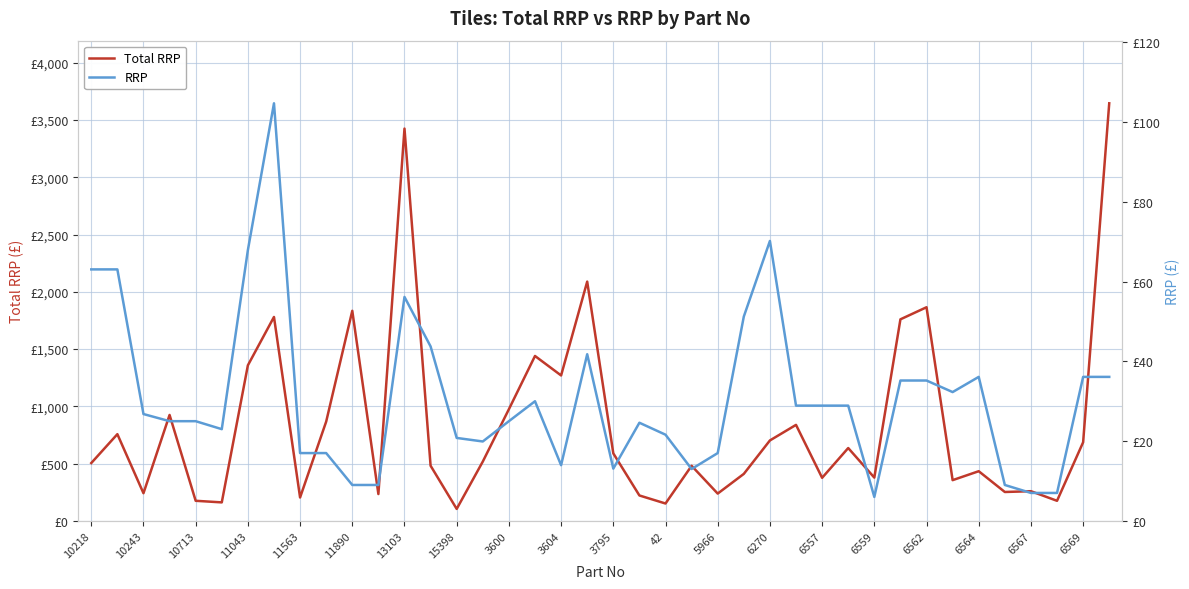

What is the difference between the maximum and minimum values in the Total RRP series?

3542.2